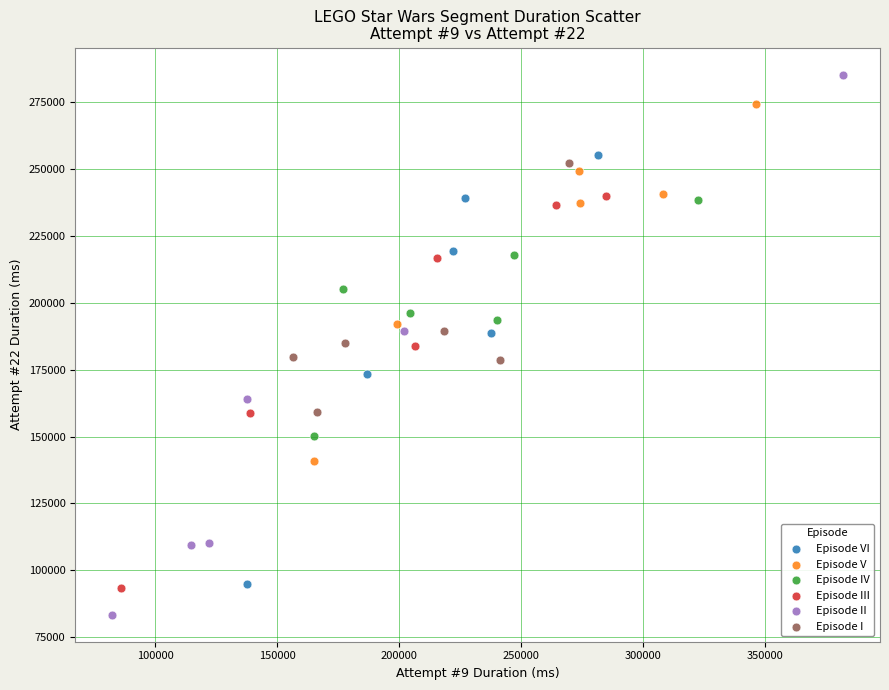

Which series reaches the minimum Y coordinate?

Episode II